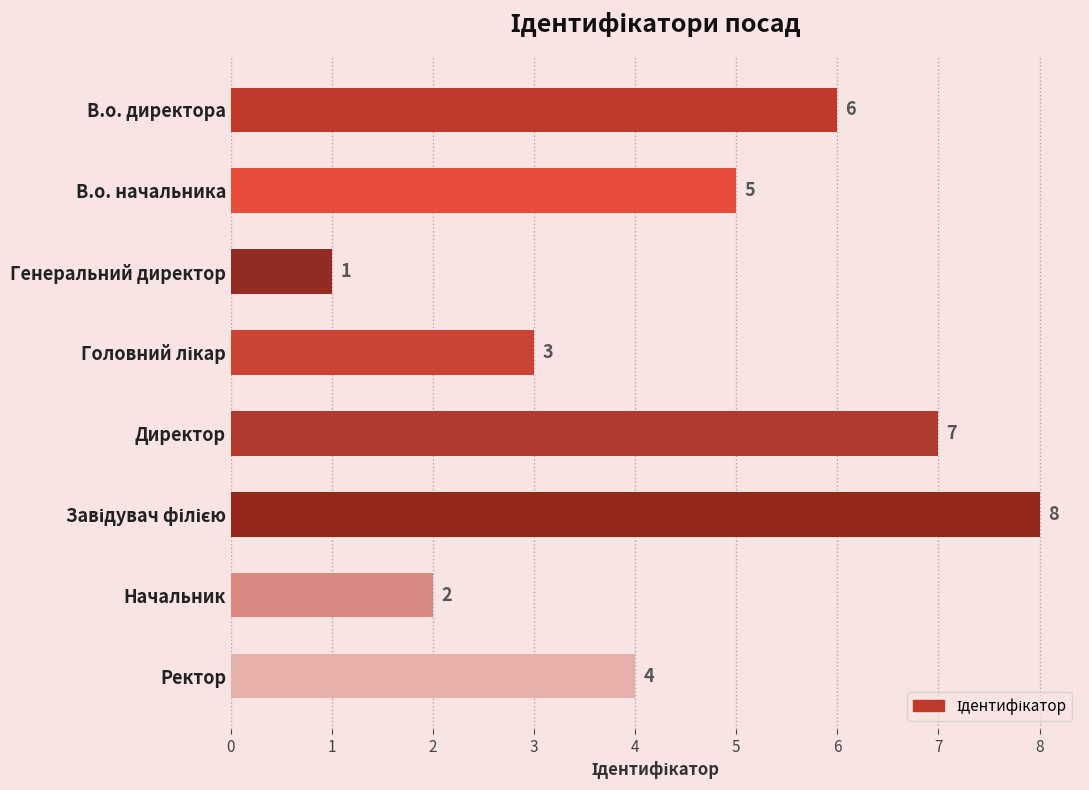

What is the minimum value shown in the chart?

1